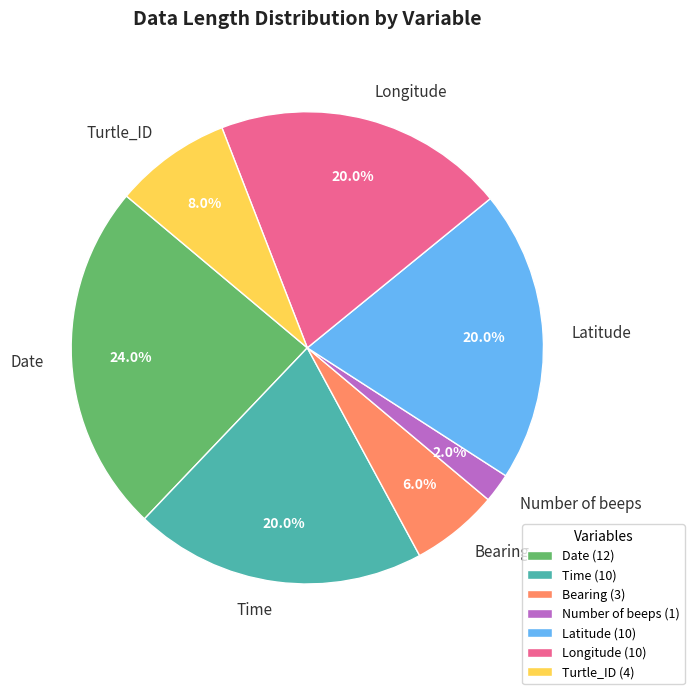

To the nearest percent, what percentage of the pie is Number of beeps?

2%